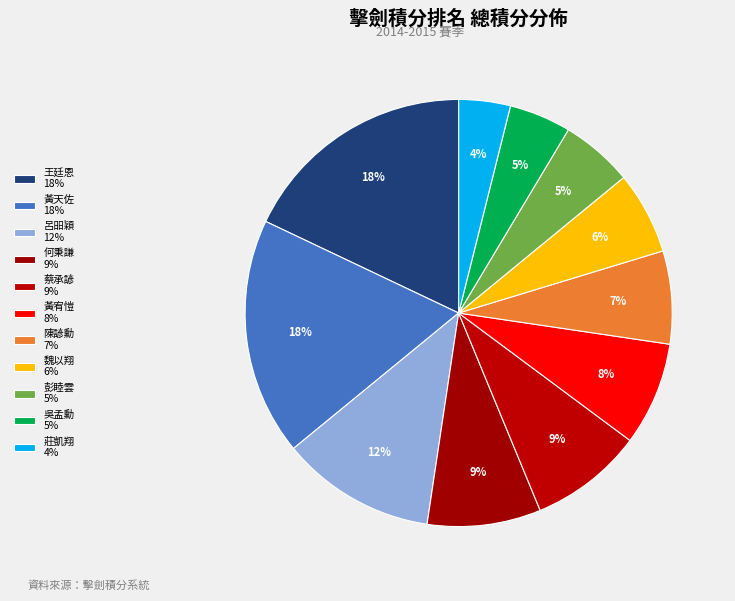

Which slice is the smallest?

莊凱翔